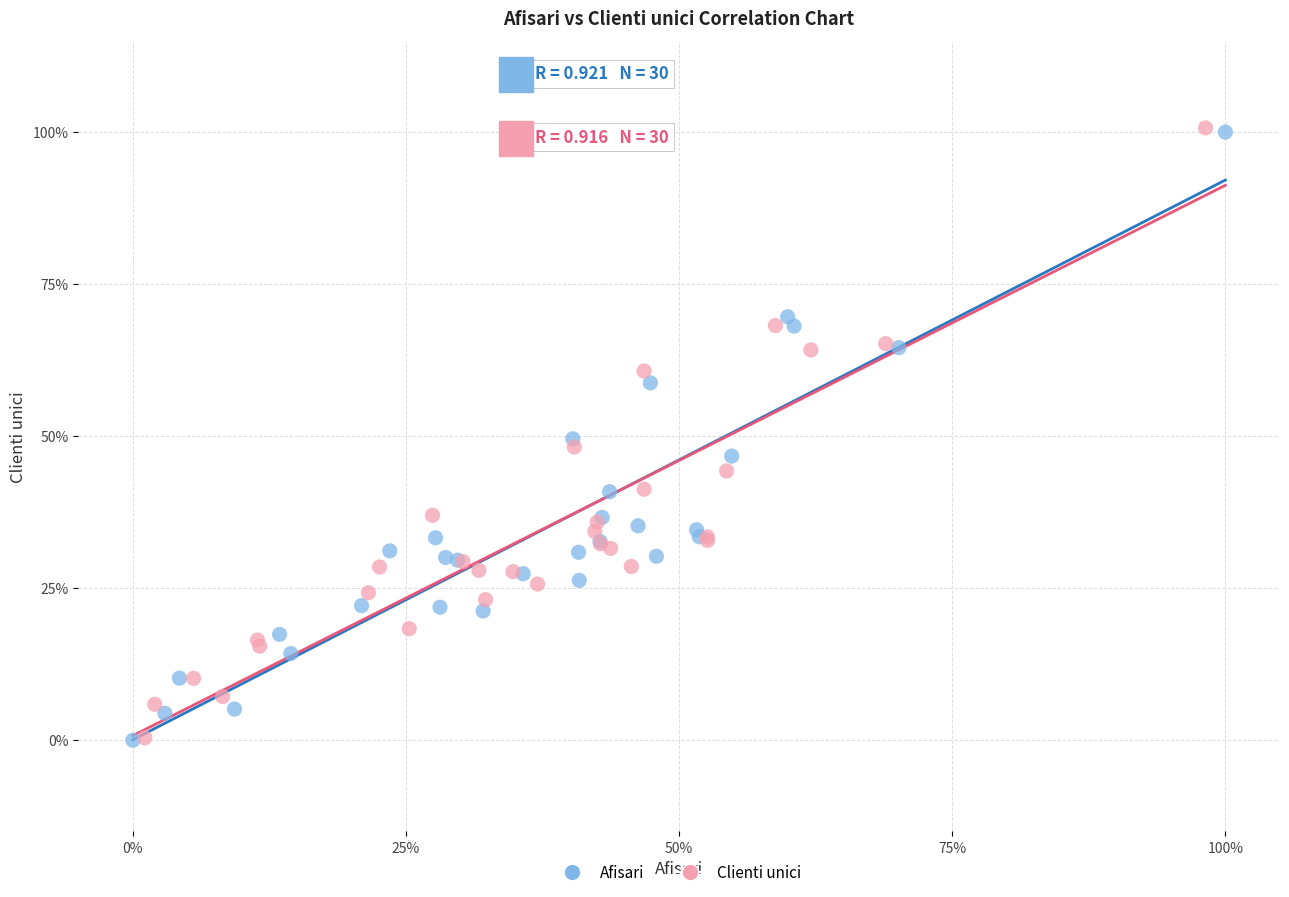

What are all the series names shown in the legend?

Afisari, Clienti unici